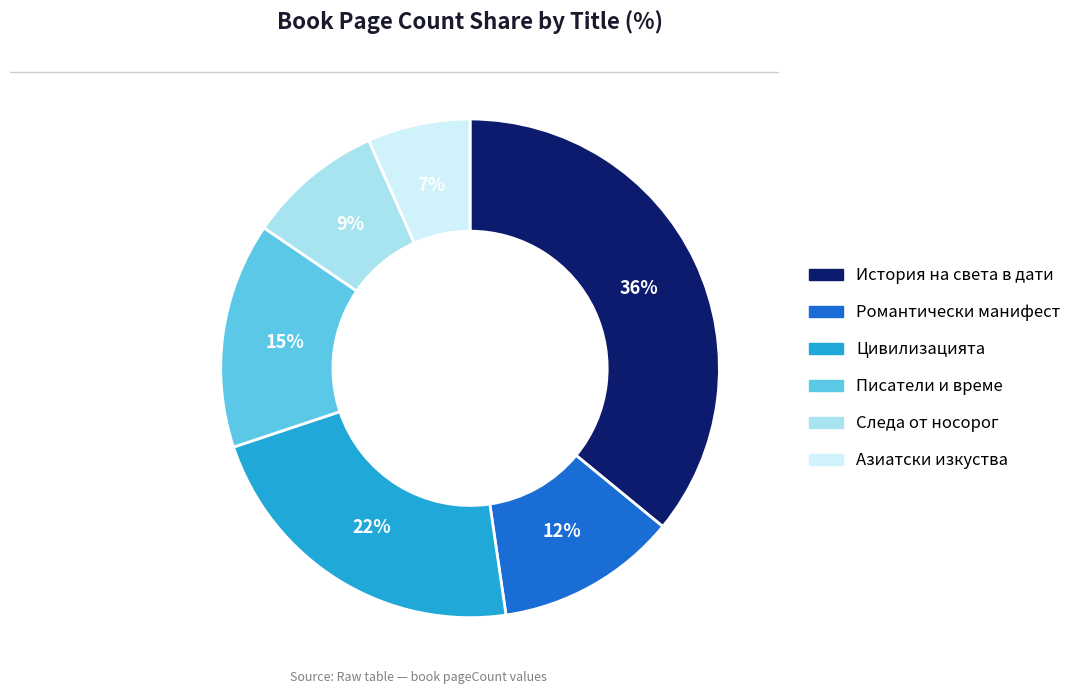

To the nearest percent, what is the average slice percentage?

17%